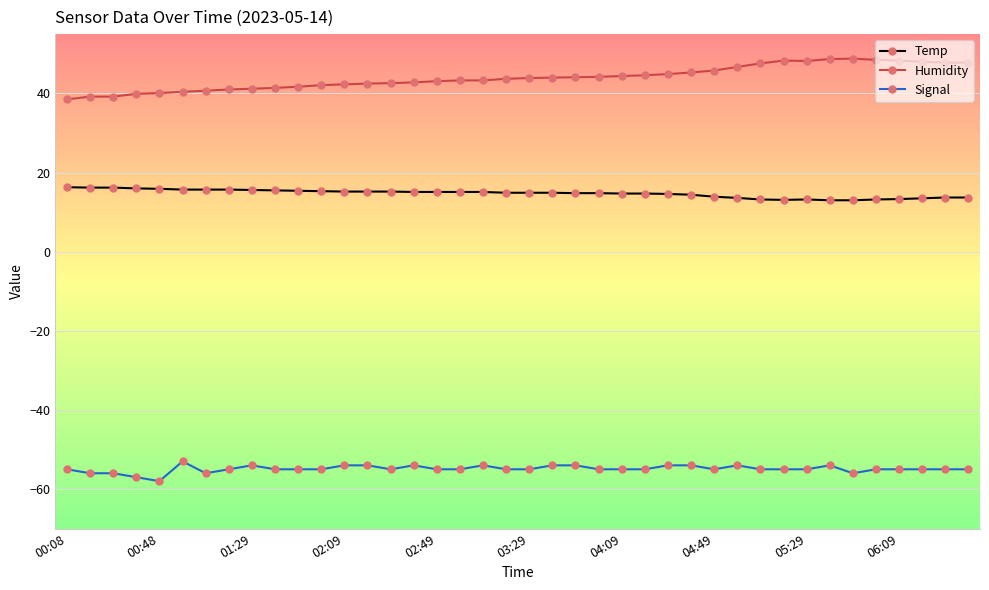

List the series in order of their overall mean, highest first.

Humidity, Temp, Signal